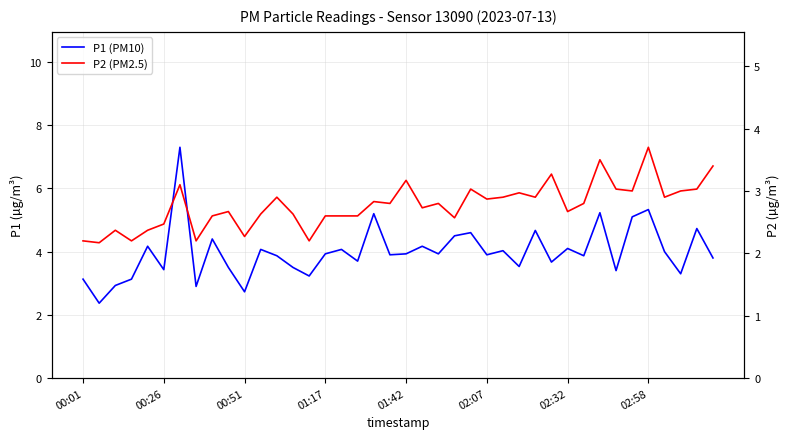

What is the average value of the P1 (PM10) series?

4.0